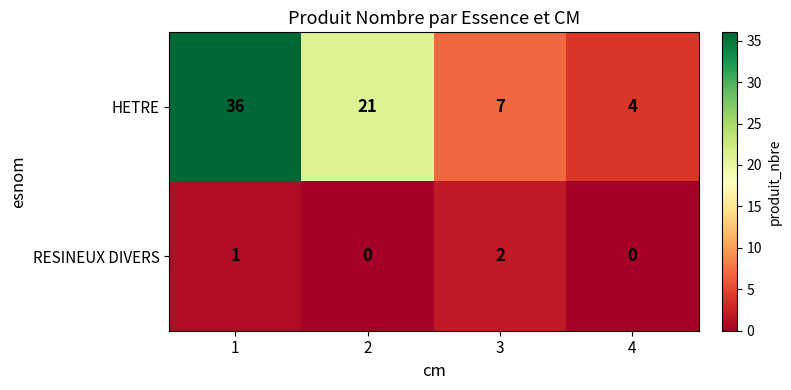

What is the approximate value of HETRE at 4, to the nearest 5?

5